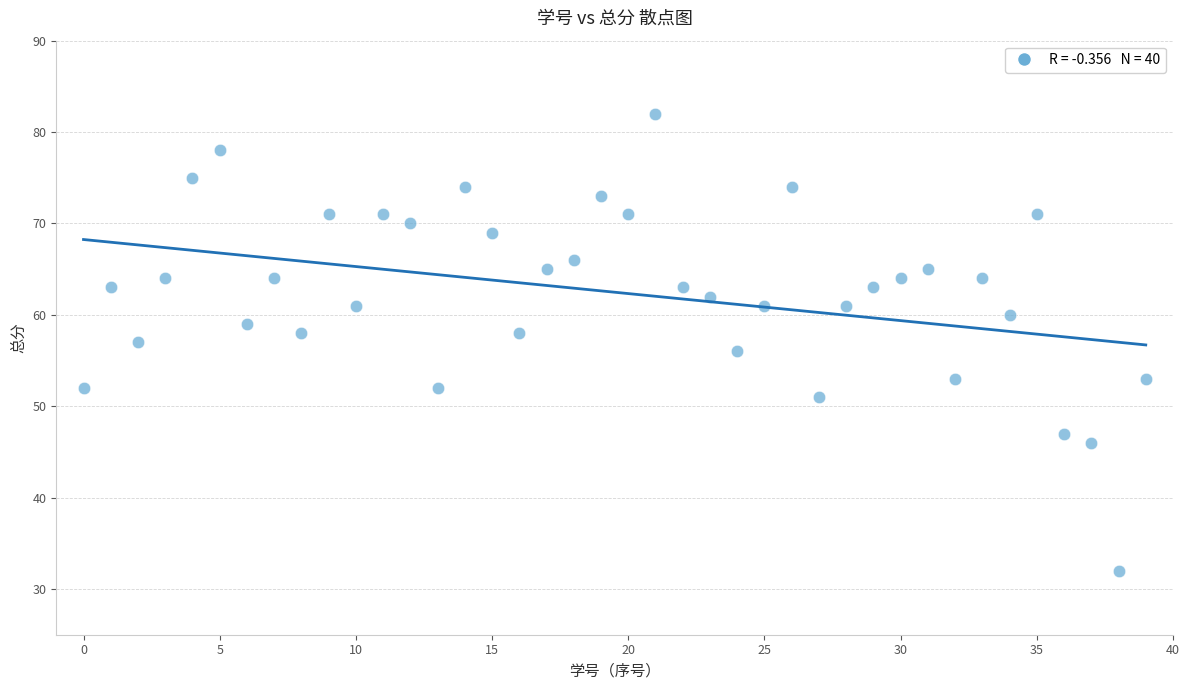

What is the range of Y values (max minus min)?

50